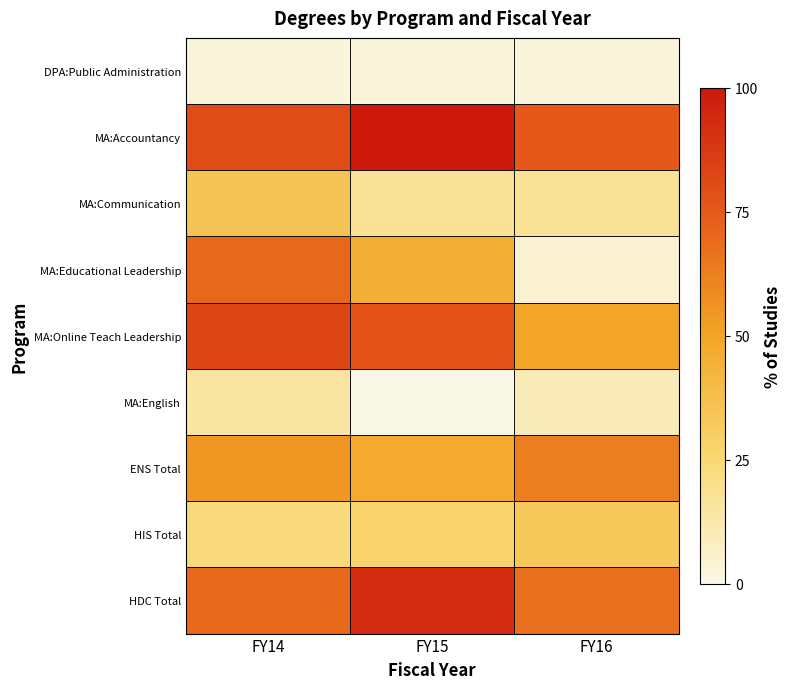

List the series in order of their peak value, highest first.

MA:Accountancy, HDC Total, MA:Online Teach Leadership, MA:Educational Leadership, ENS Total, MA:Communication, HIS Total, MA:English, DPA:Public Administration